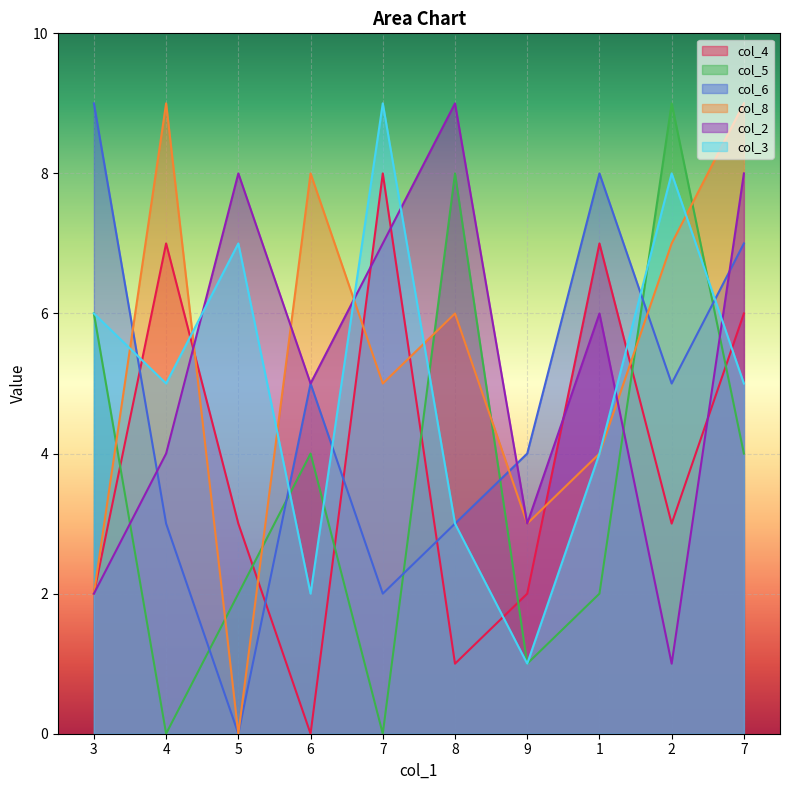

How many intersections are there between col_6 and col_2?

3